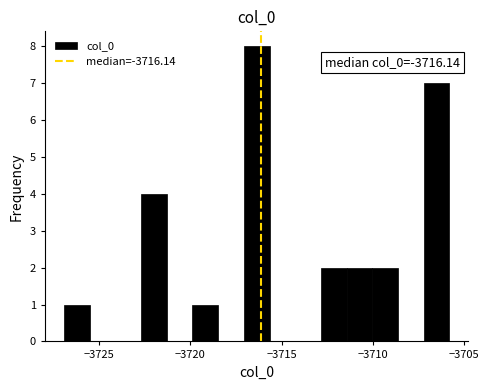

Around what value on the x-axis is the tallest bar? Give the approximate position of its centre, as read against the axis.

-3716.5